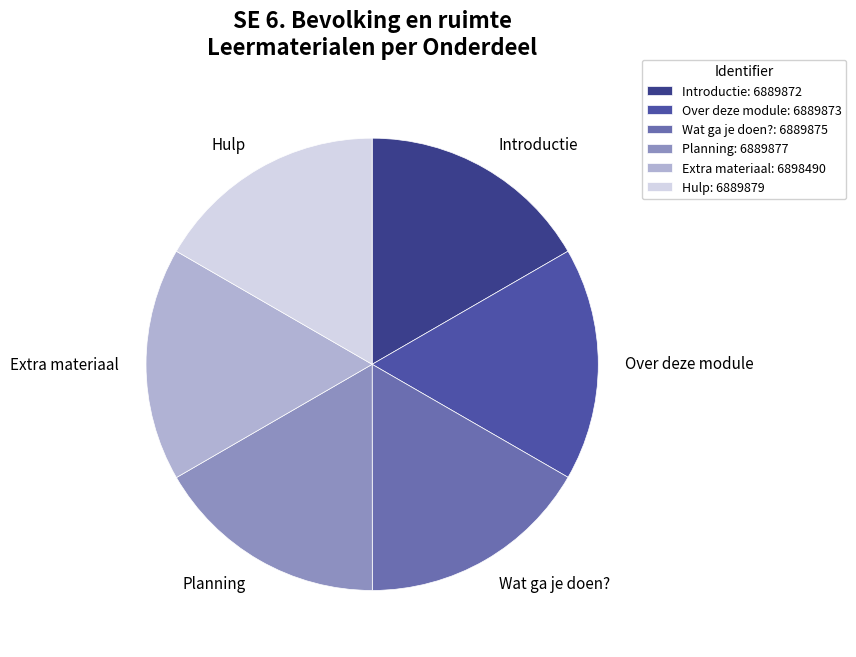

Do Wat ga je doen? and Over deze module together represent more than half of the pie?

No